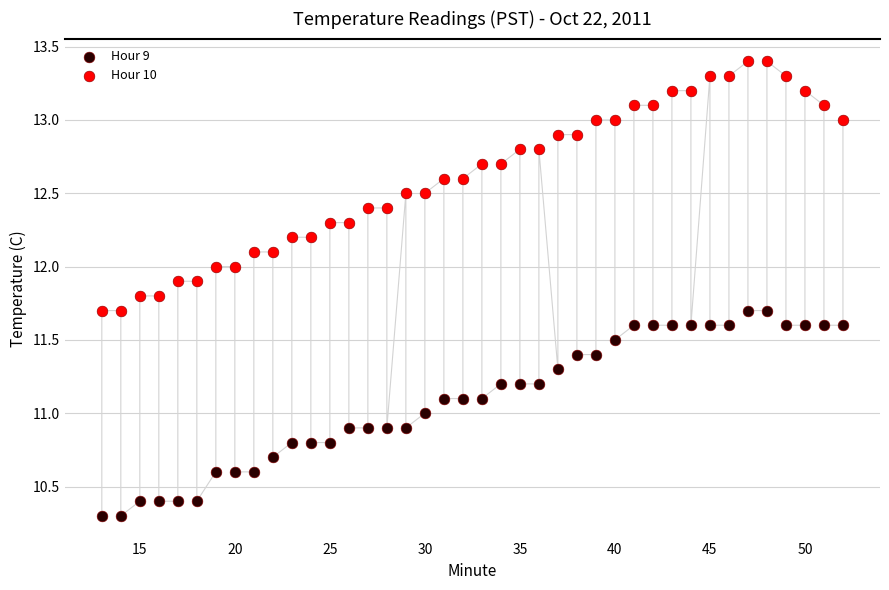

Across all data points, what is the range of Y values (max minus min)?

3.1